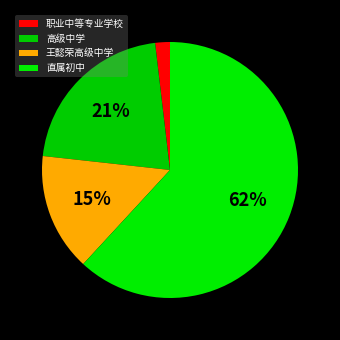

Which has a higher value, 直属初中 or 王懿荣高级中学?

直属初中